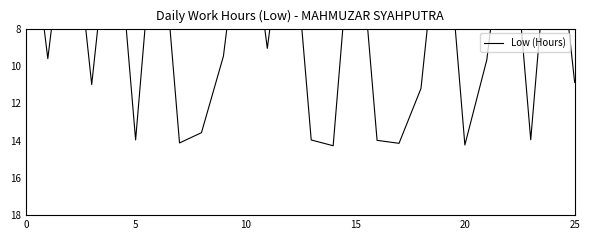

What is the average value?

7.6